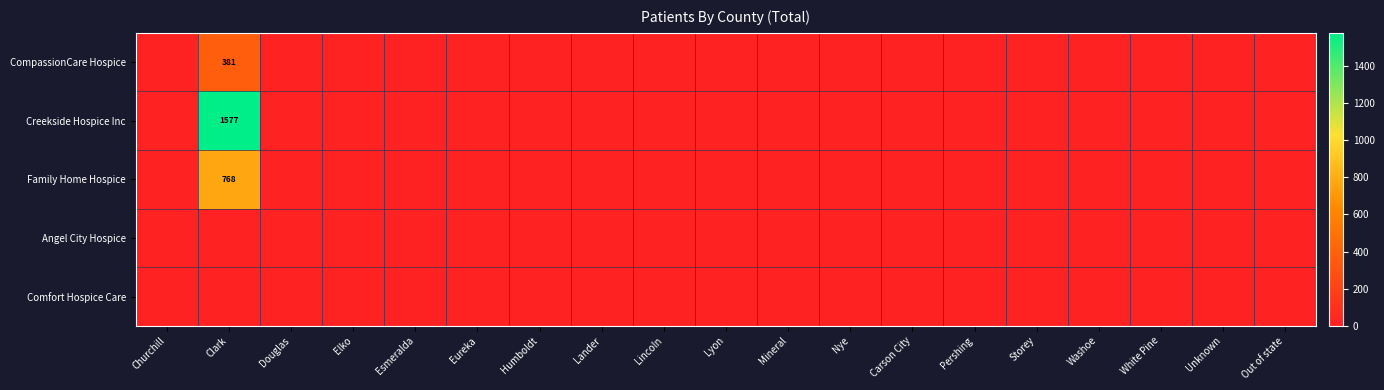

Is it true that Creekside Hospice Inc equals 2514 at Clark?

False